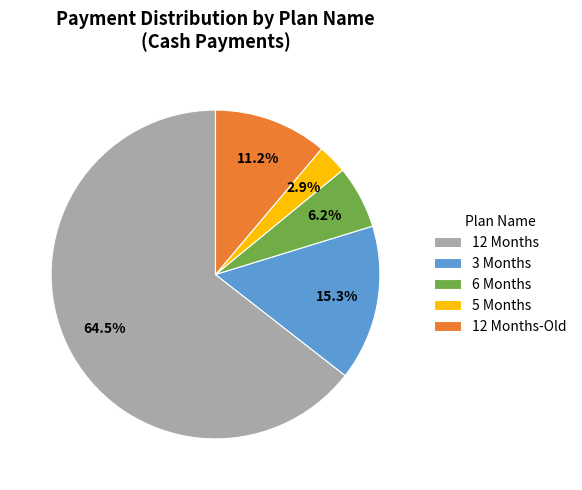

Combined, do 6 Months and 5 Months account for over 50%?

No